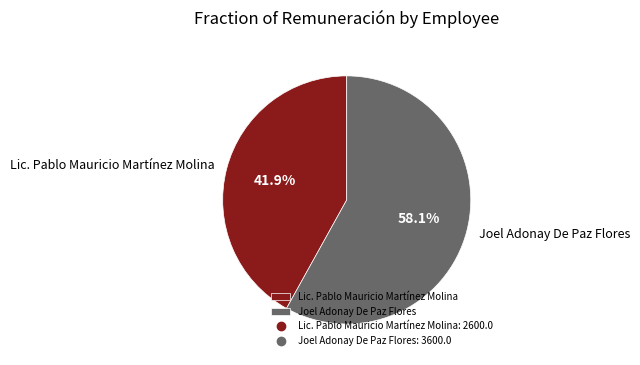

True or false: Lic. Pablo Mauricio Martínez Molina accounts for 42% of the total.

True